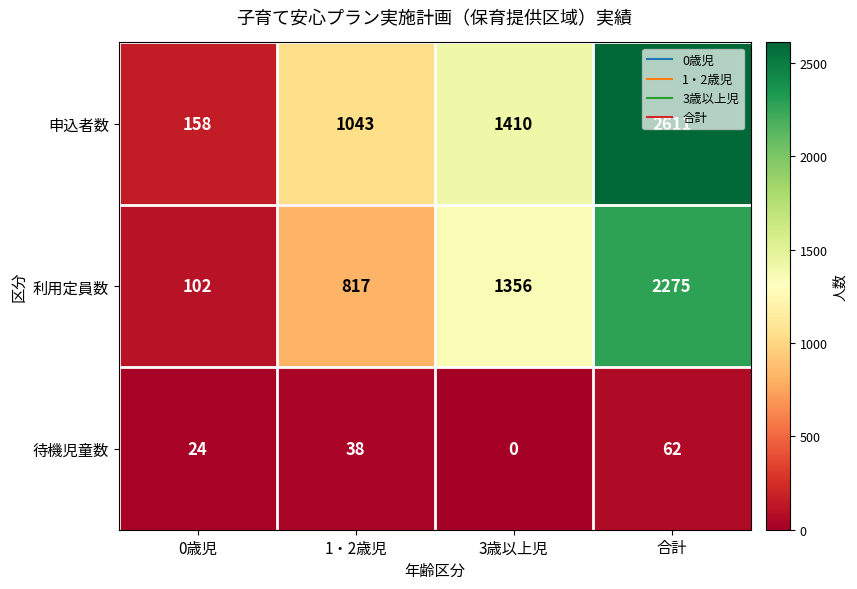

At which category is the sum across all series the highest?

合計